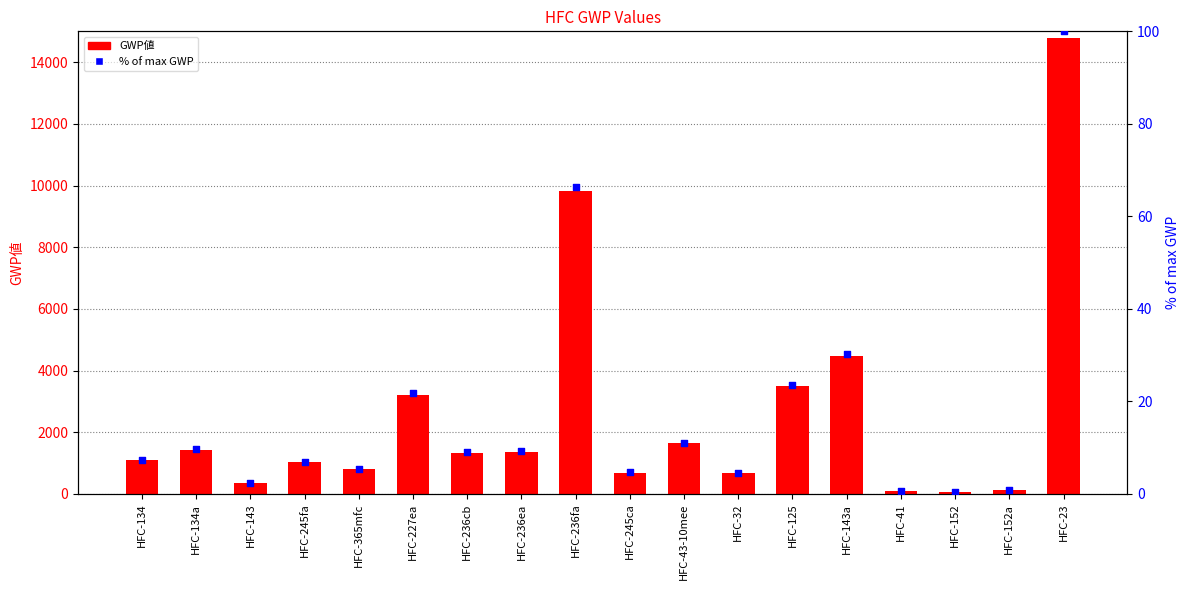

Which series contains the highest Y value?

GWP値